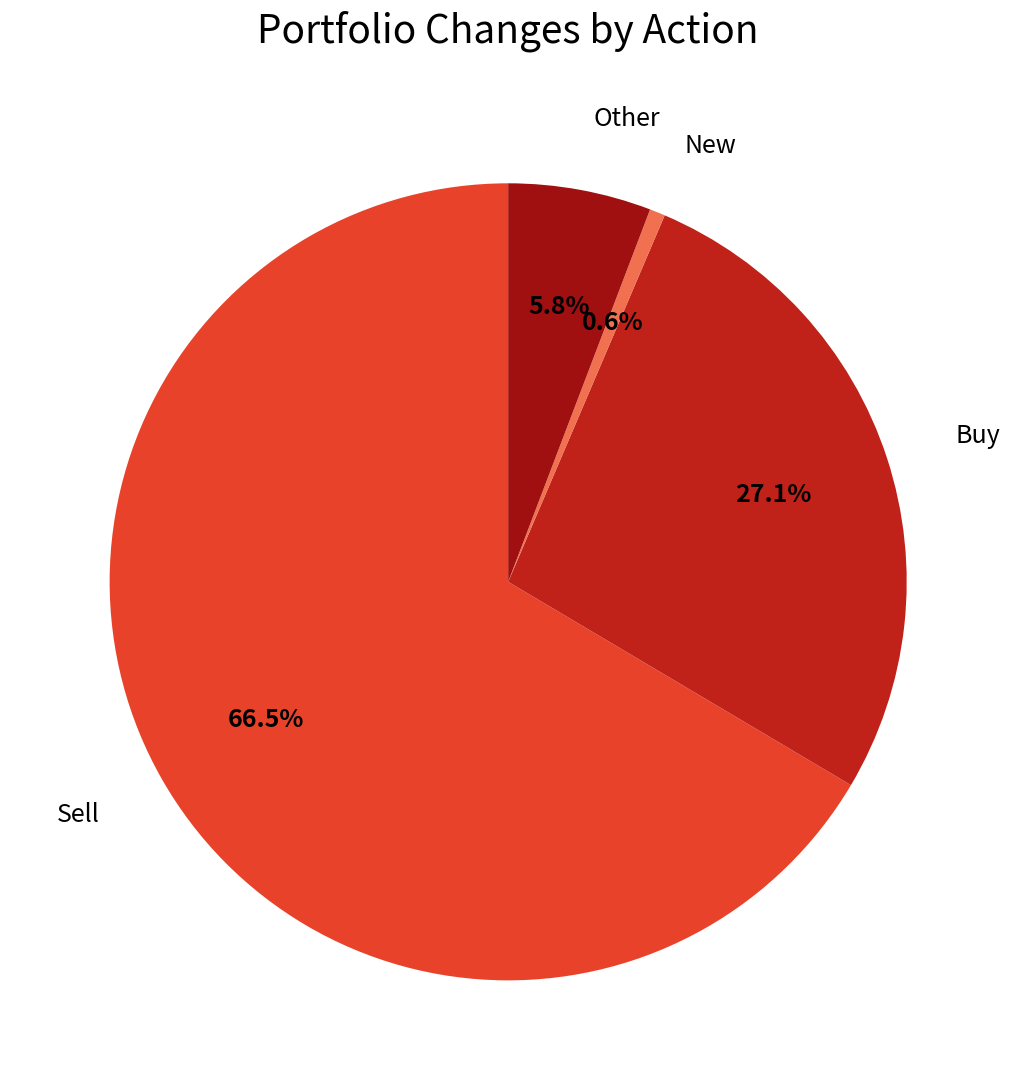

How many segments does this pie chart have?

4